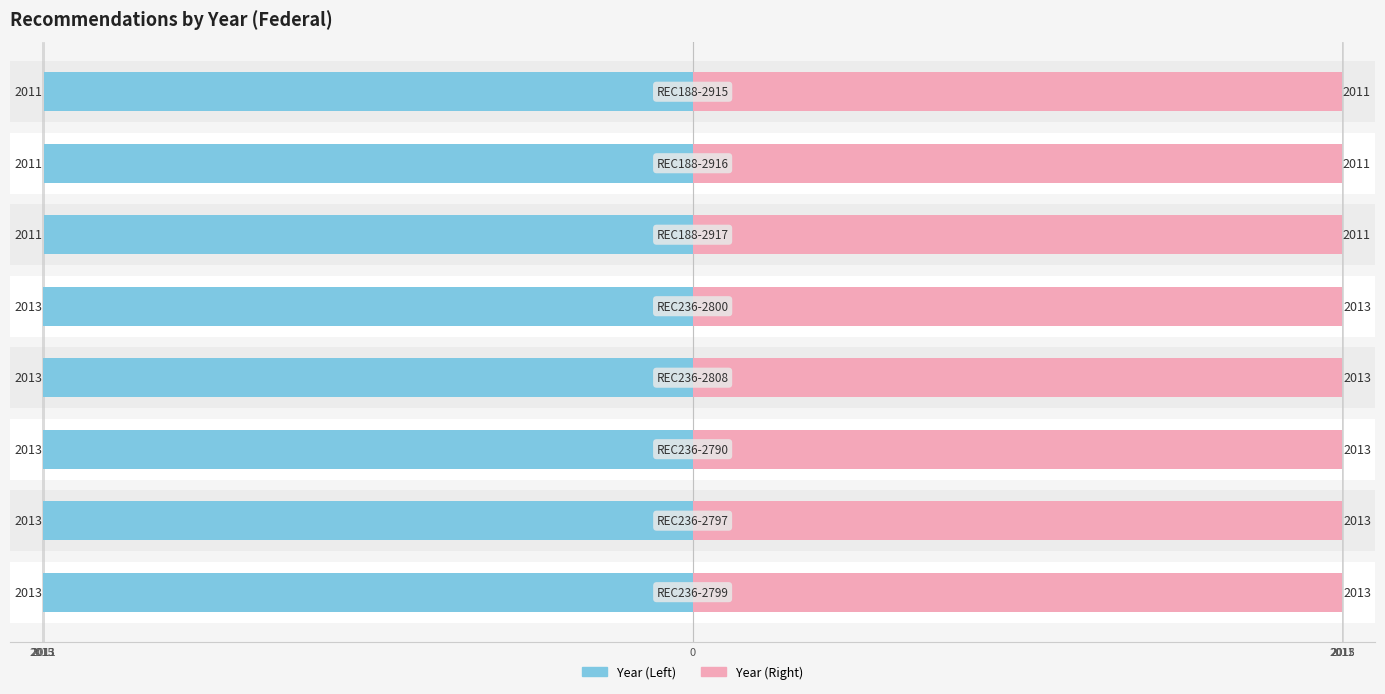

At which category is the sum across all series the highest?

REC236-2799